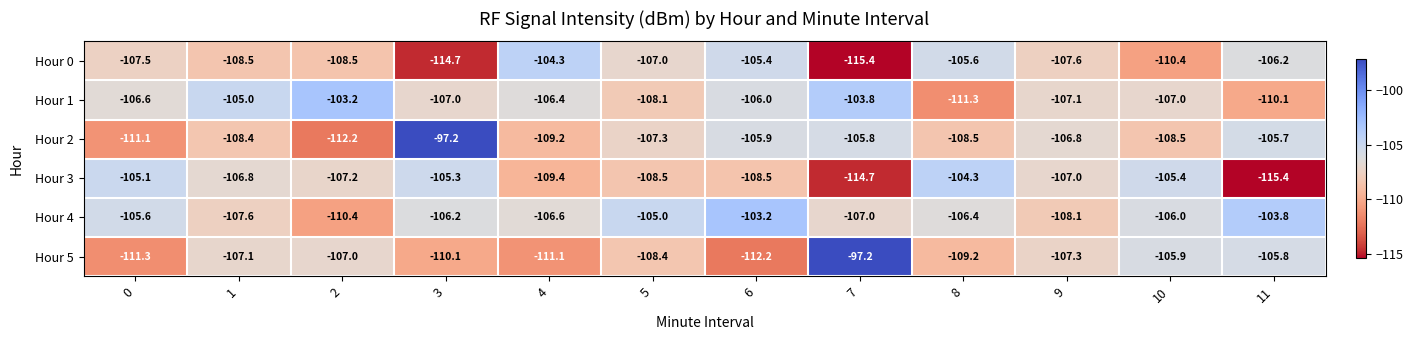

Is the value of Hour 1 at 1 greater than the value of Hour 2 at 7?

Yes